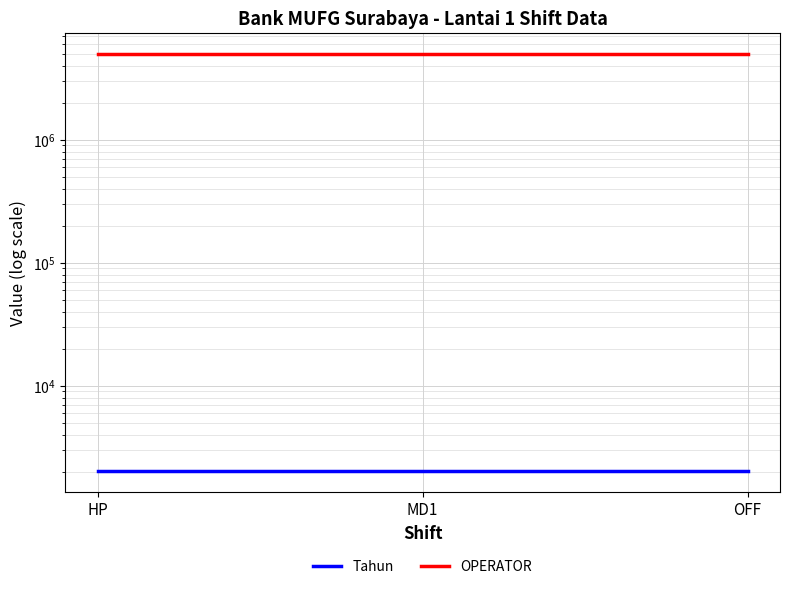

Reading left to right, what are all the values shown in this chart?

Tahun: 2025	2025	2025
OPERATOR: 5008343	5008343	5008343